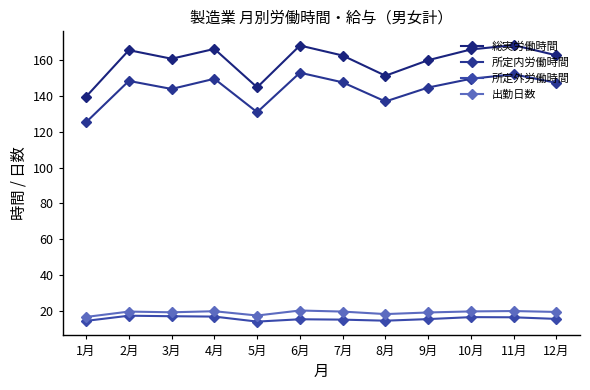

How many lines are shown in the chart?

4